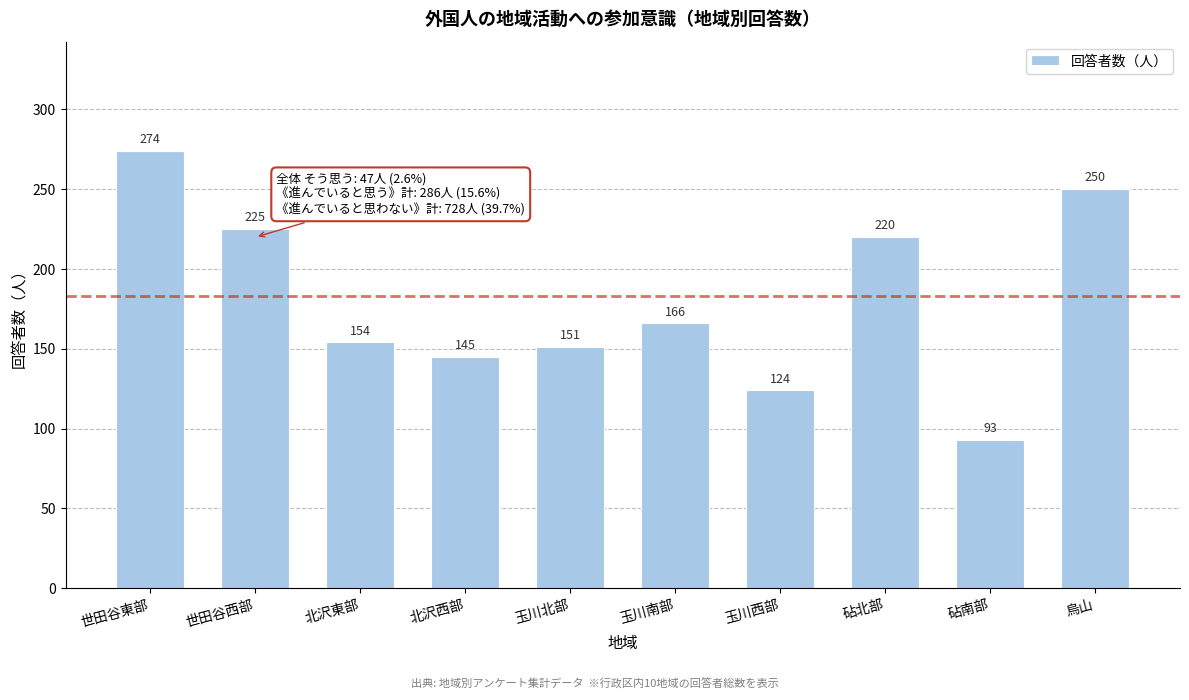

Reading left to right, extract all data points from this chart.

274	225	154	145	151	166	124	220	93	250